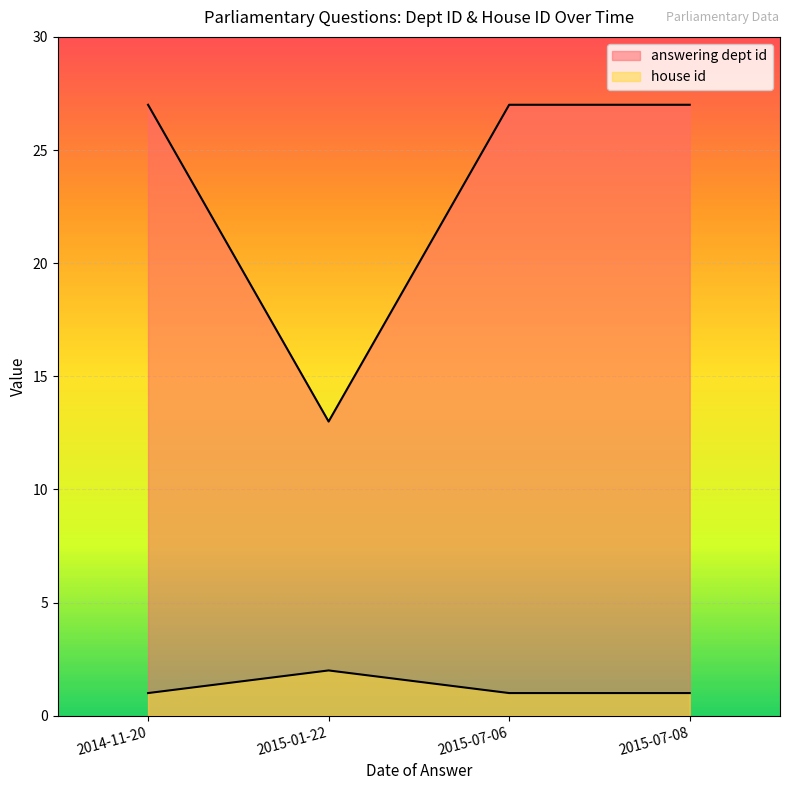

At 2015-07-06, list the series in order from largest to smallest.

answering dept id, house id